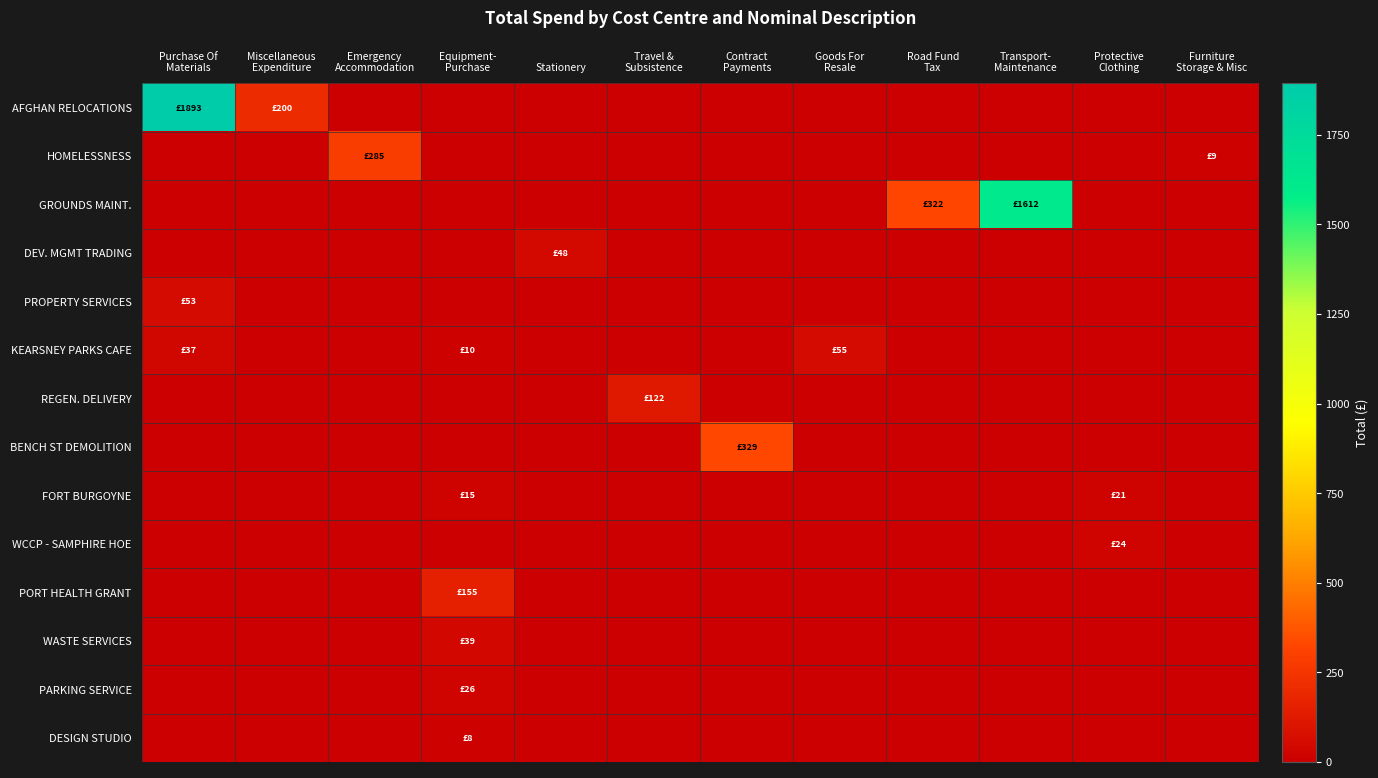

Which series changed the most between Emergency Accommodation and Transport- Maintenance?

GROUNDS MAINT.